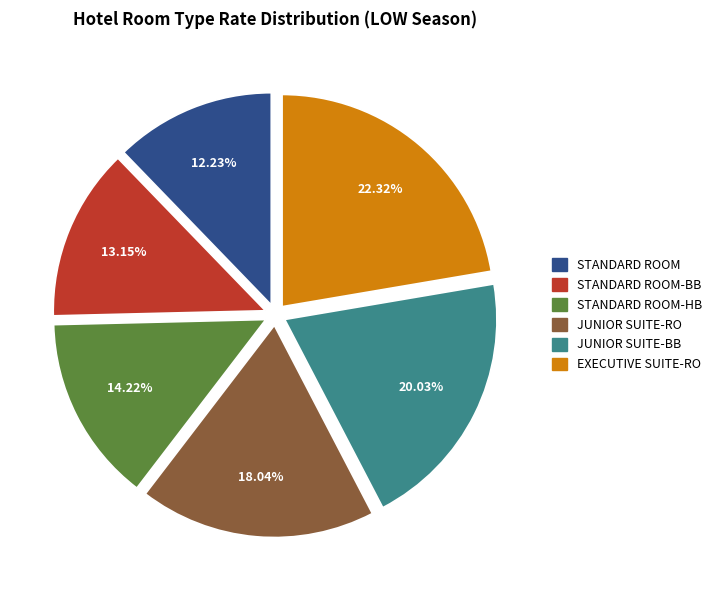

How many slices are in this pie chart?

6